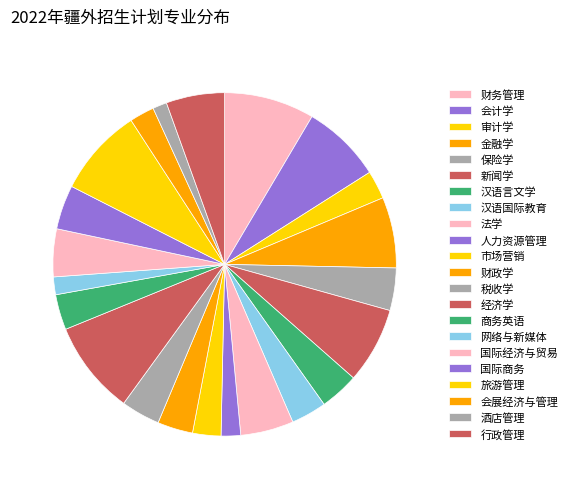

How many segments does this pie chart have?

22